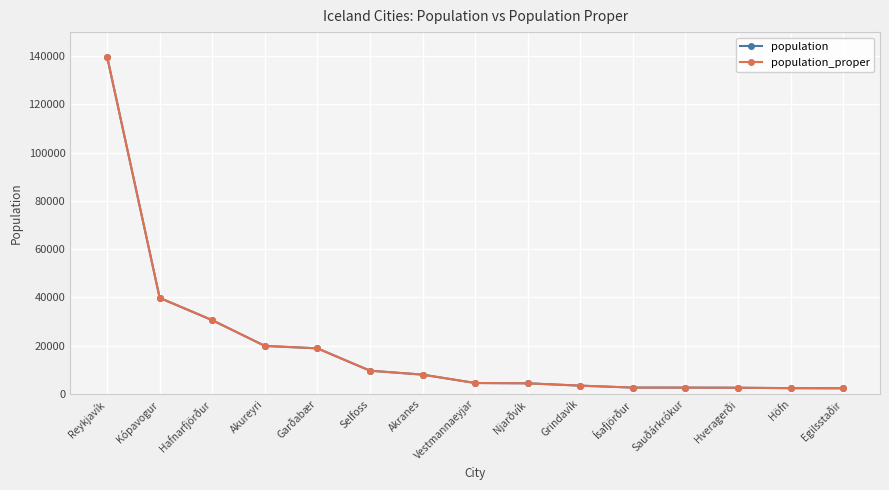

True or false: population_proper has more than 2 interior local peaks.

False